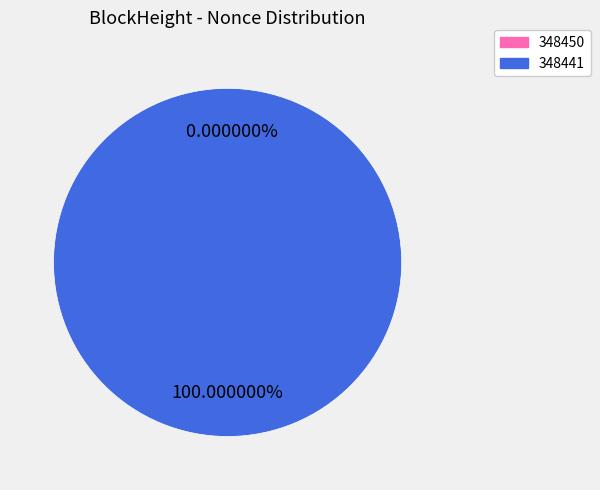

To the nearest percent, what is the difference between the 348450 and 348441 slice percentages?

100%